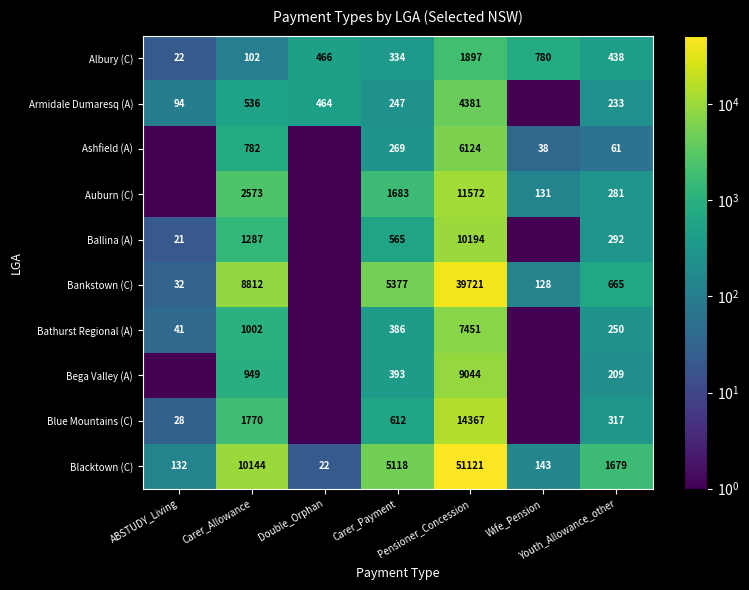

What is the difference between the maximum and minimum values in the Albury (C) series?

1875.0